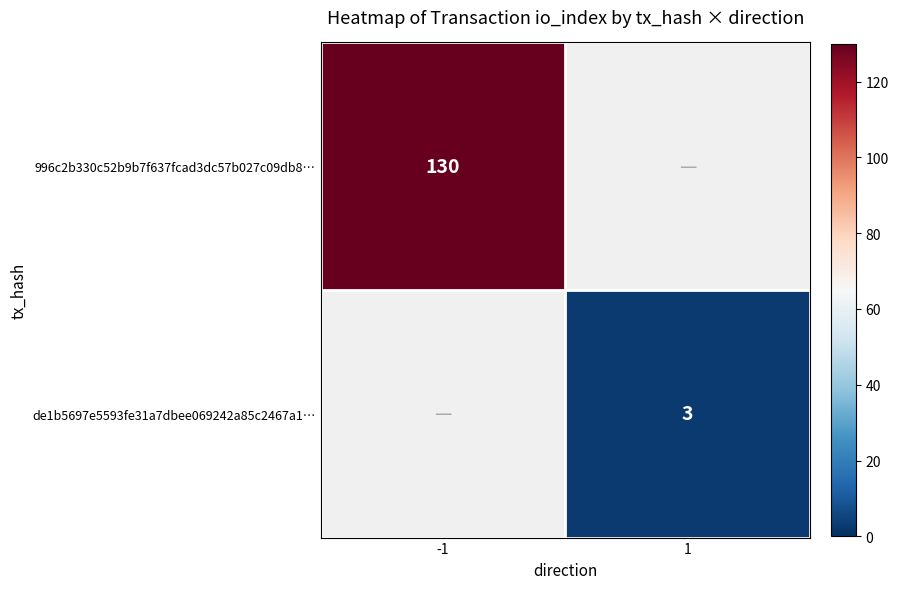

Is the value of 996c2b330c52b9b7f637fcad3dc57b027c09db8… at -1 greater than the value of de1b5697e5593fe31a7dbee069242a85c2467a1… at 1?

Yes